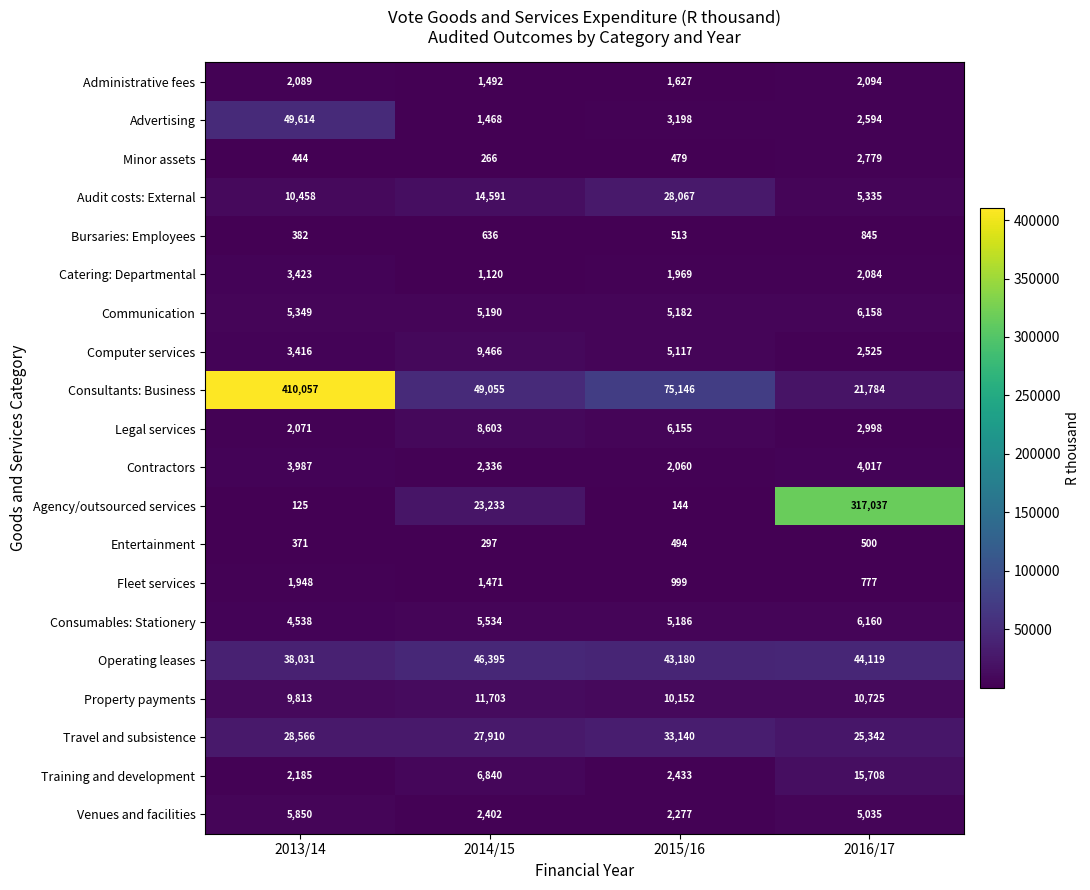

At which label is Entertainment closest to 398?

2013/14